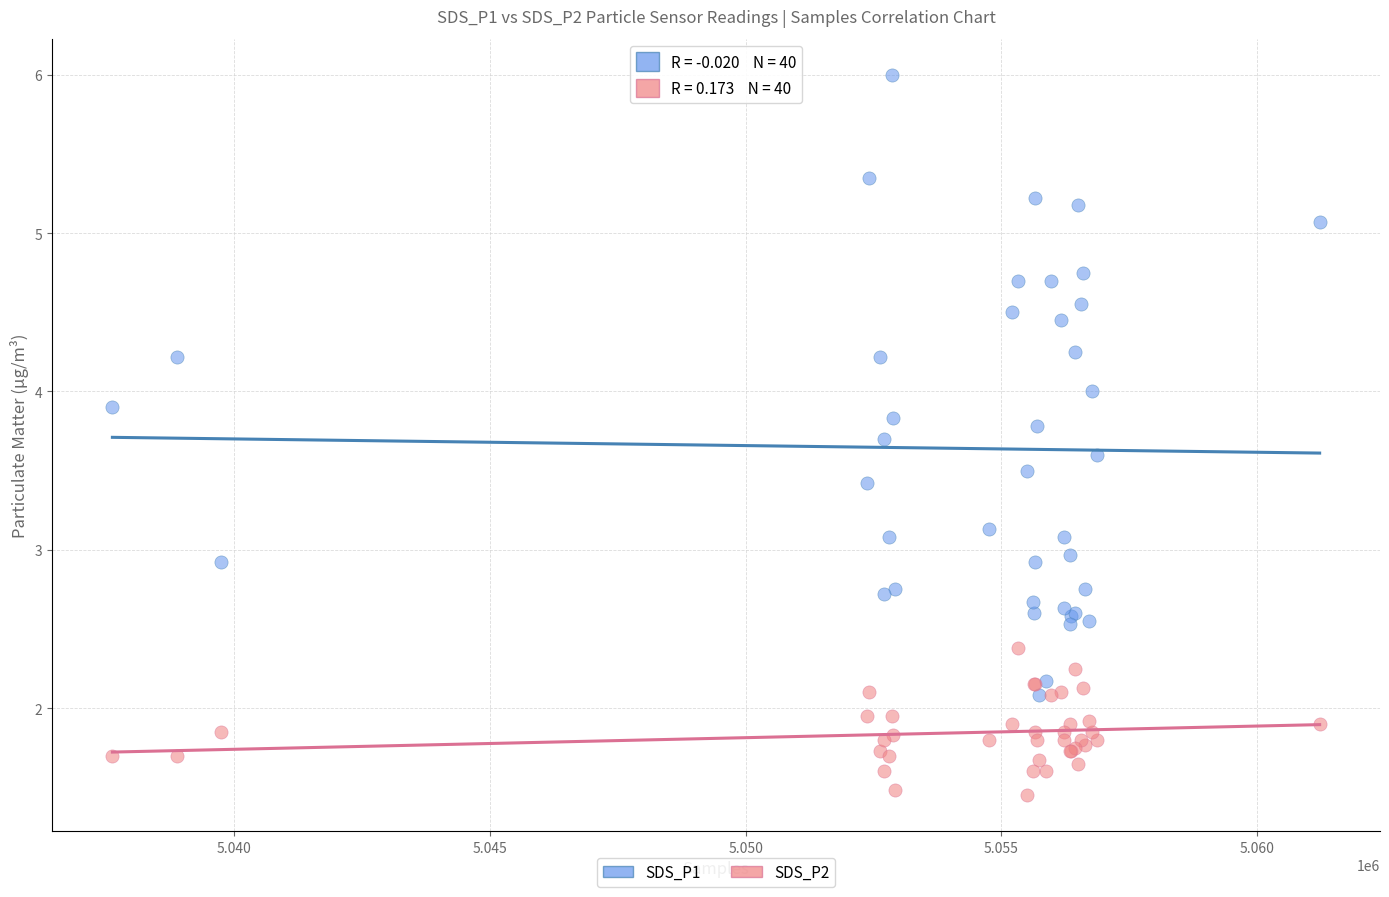

What are all the series names shown in the legend?

SDS_P1, SDS_P2